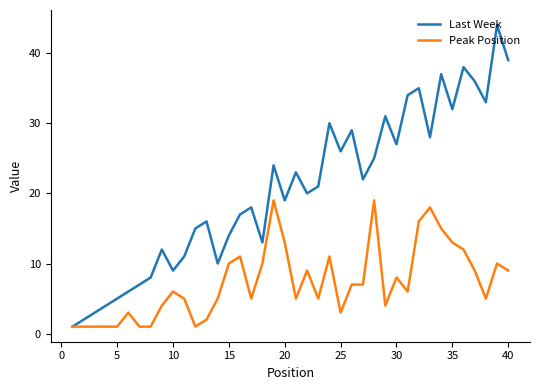

List the series in order of their peak value, highest first.

Last Week, Peak Position